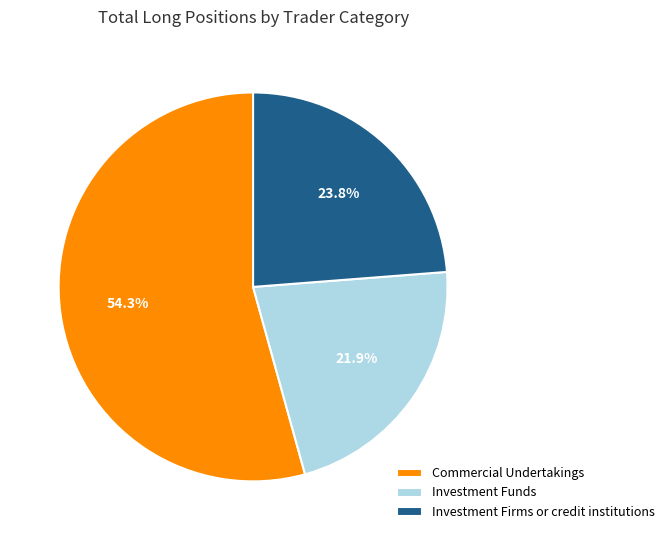

How many segments does this pie chart have?

3